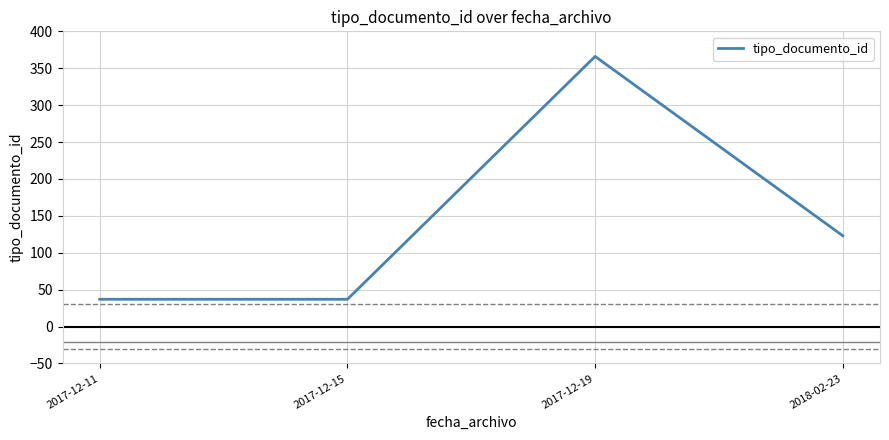

How many series are shown in this chart?

1